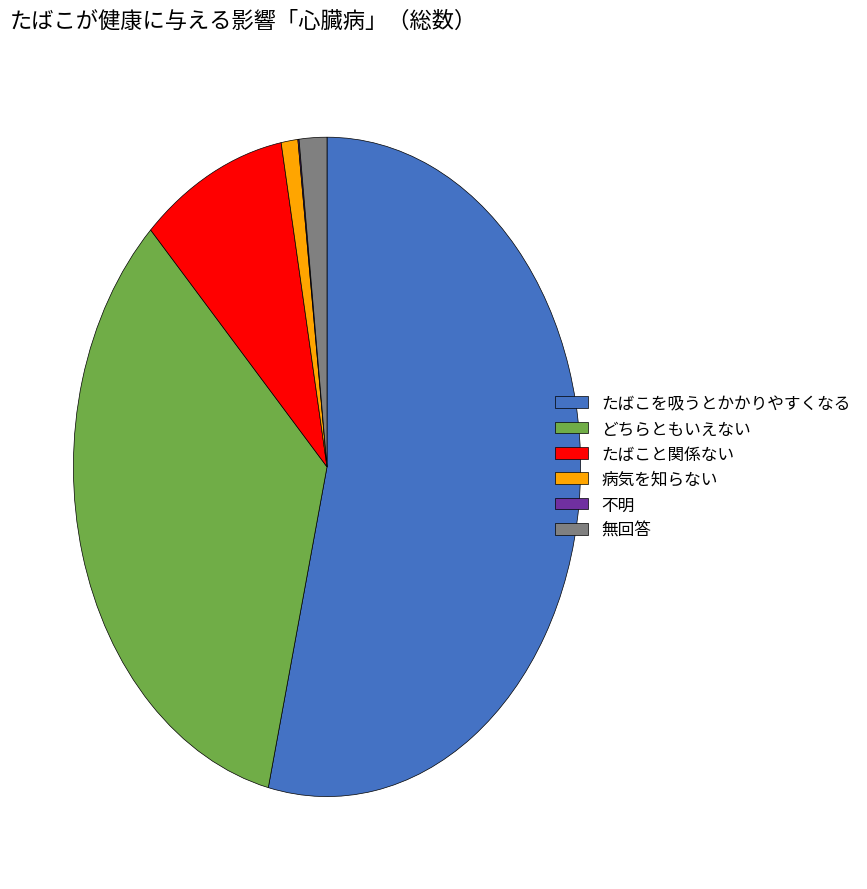

Is it true that どちらともいえない is 49% of the pie?

False